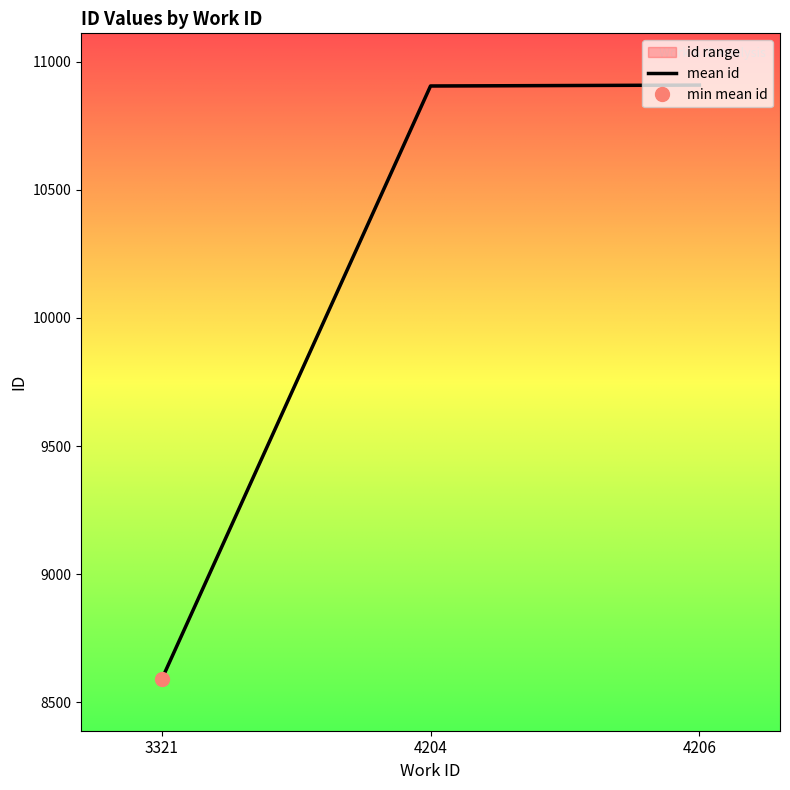

What is the value of the 3rd point from the left?

10909.0